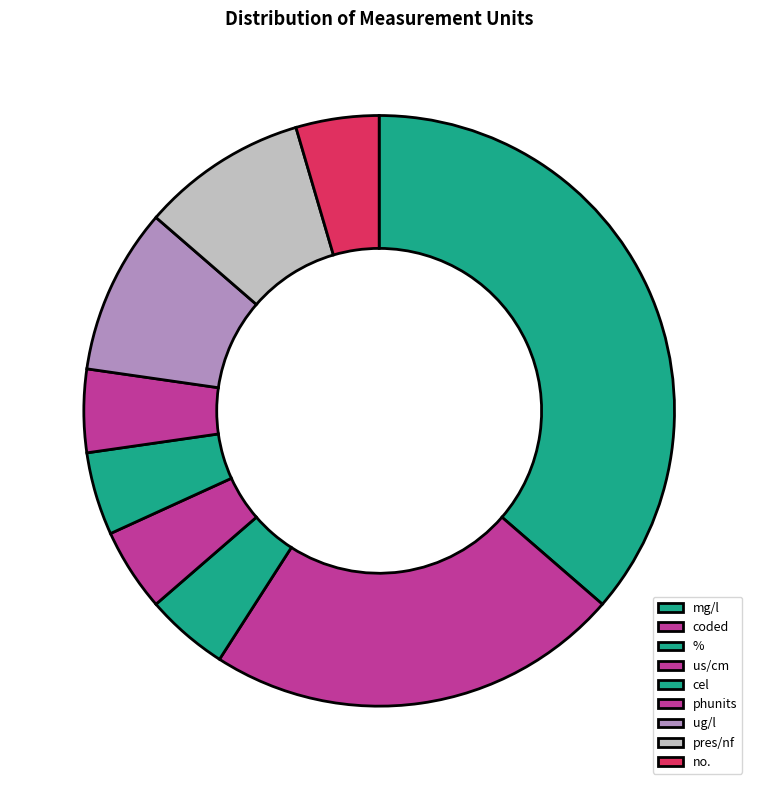

To the nearest percent, what is the average slice percentage?

11%